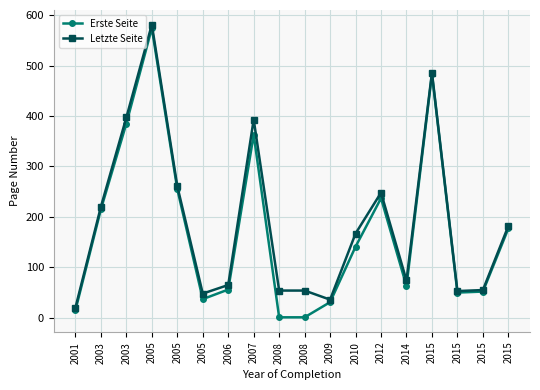

What are all the series names shown in the legend?

Erste Seite, Letzte Seite